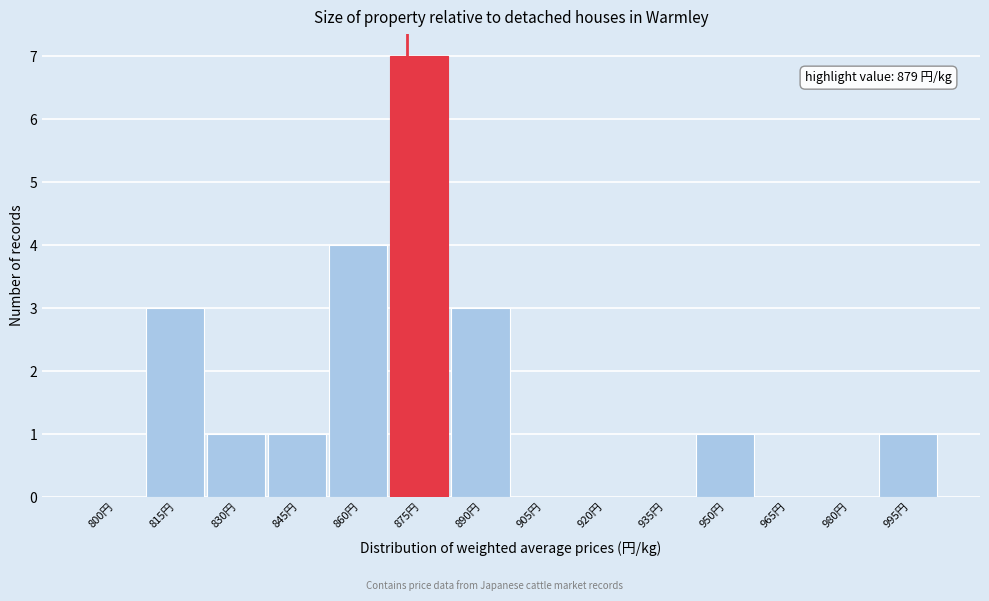

Reading left to right, extract all data points from this chart.

800円=0	815円=3	830円=1	845円=1	860円=4	875円=7	890円=3	905円=0	920円=0	935円=0	950円=1	965円=0	980円=0	995円=1